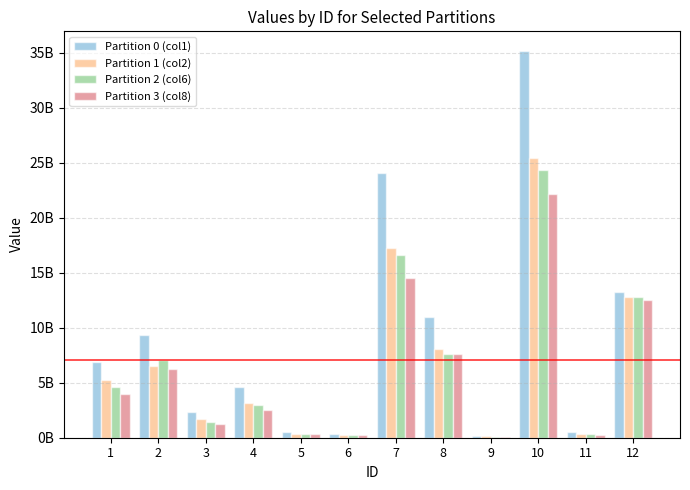

What are all the series names shown in the legend?

Partition 0 (col1), Partition 1 (col2), Partition 2 (col6), Partition 3 (col8)